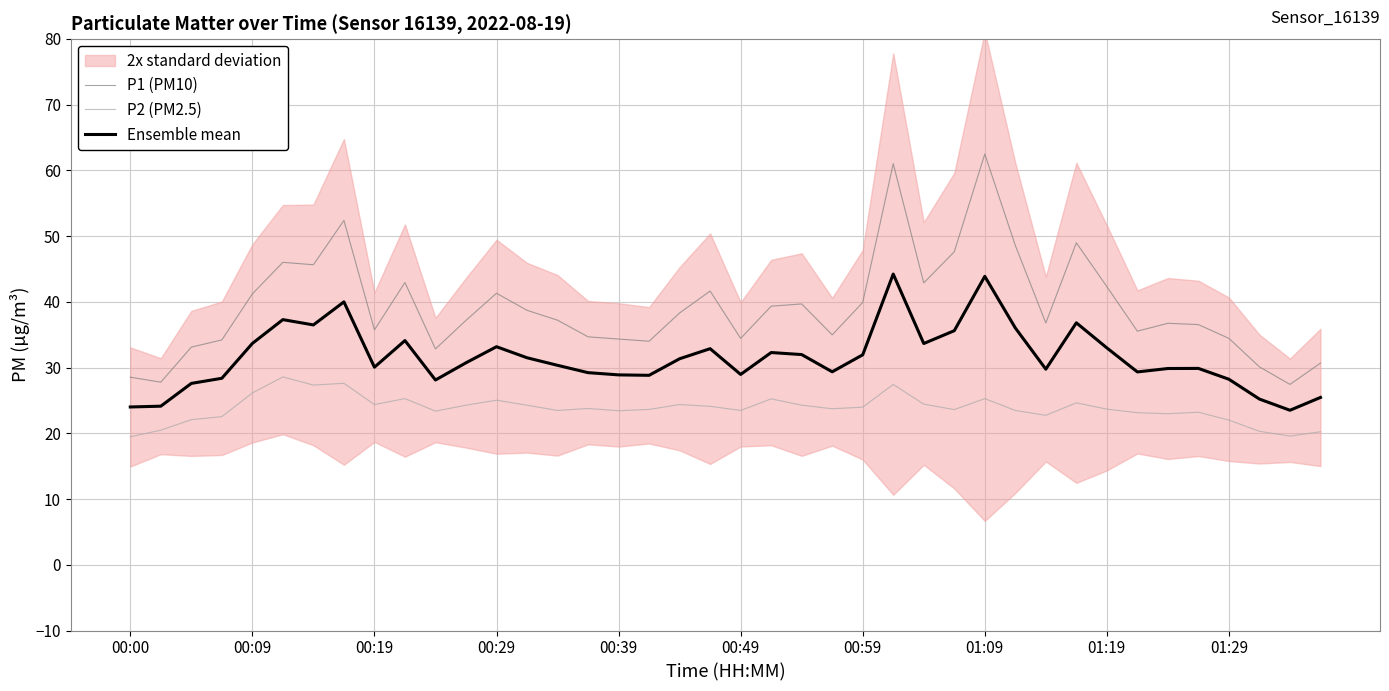

What is the minimum value for Ensemble mean?

23.5